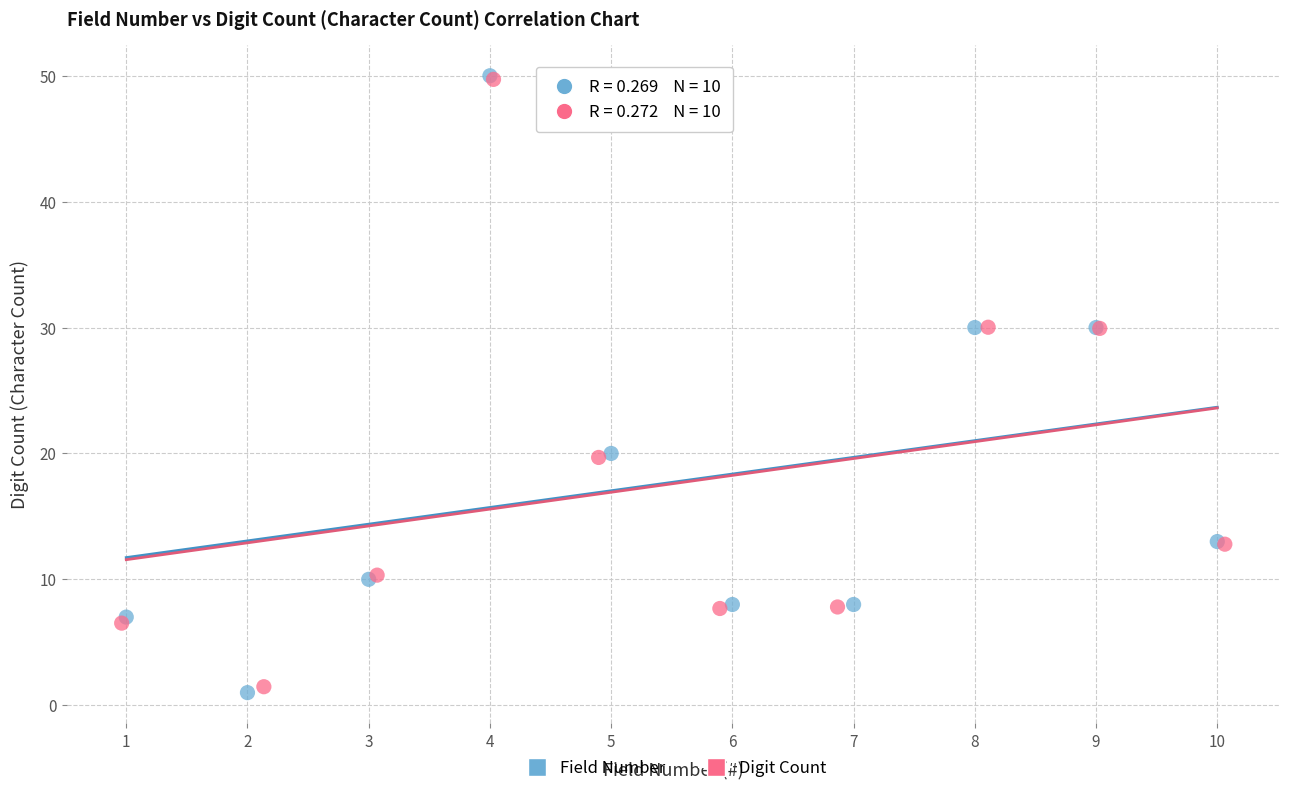

Which series has the widest spread of Y values?

Field Number